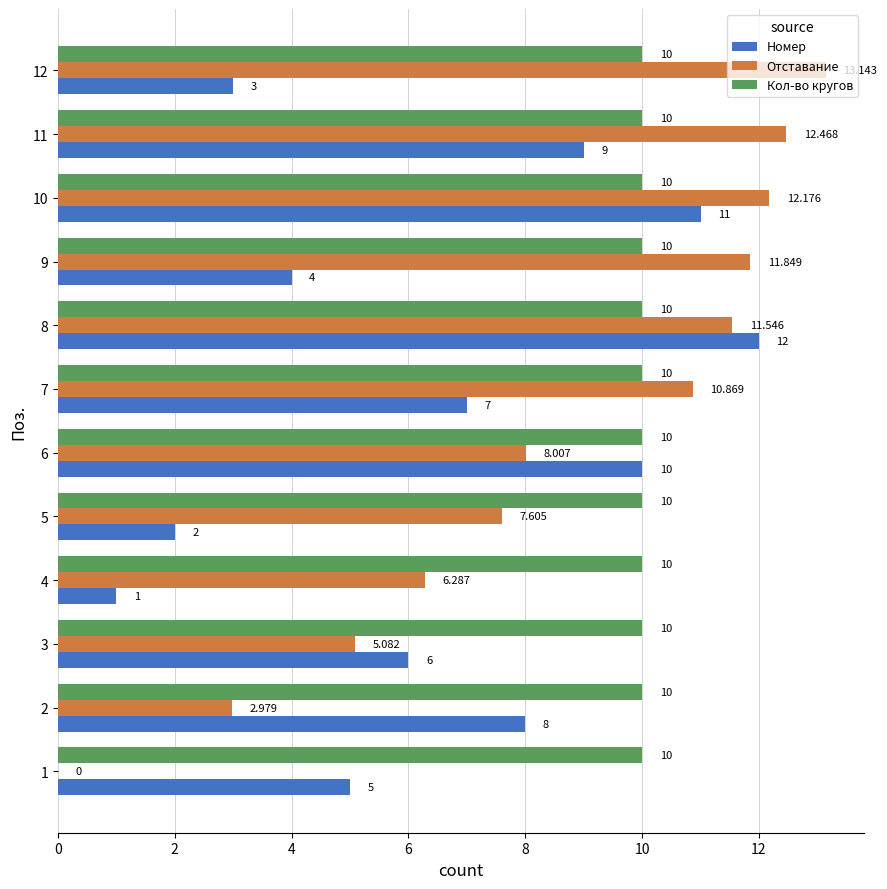

At which category is the sum across all series the highest?

8